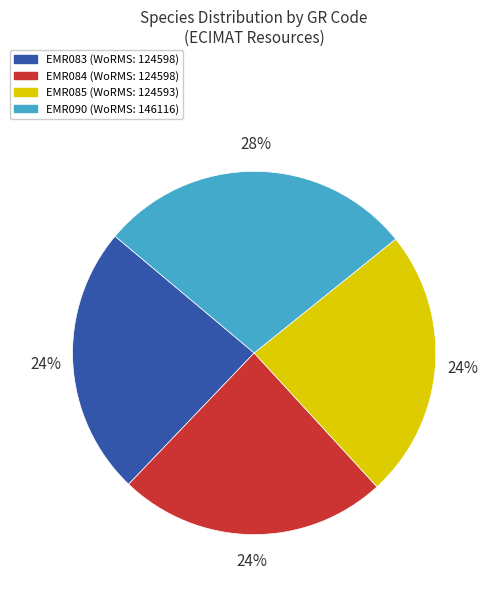

Is there a majority slice in this chart?

No